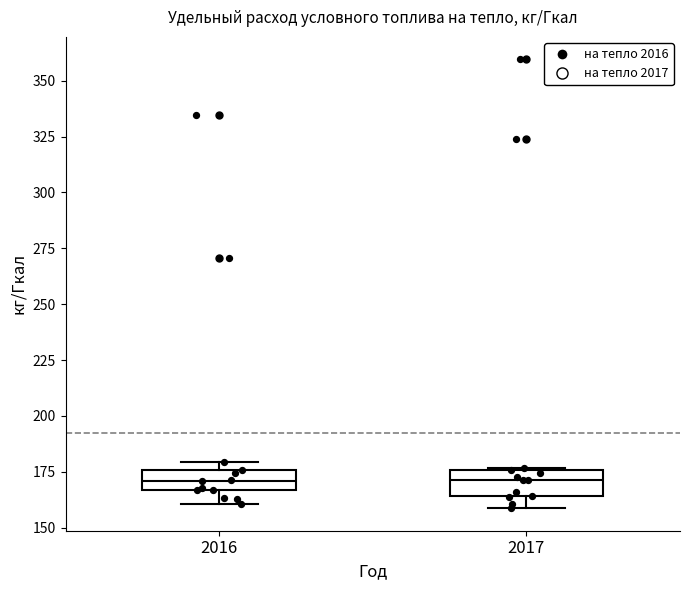

Where does the lower whisker of the box at x = 2016 end on the y-axis? The values are not printed on the chart, so give them approximately, as read against the axis.

160